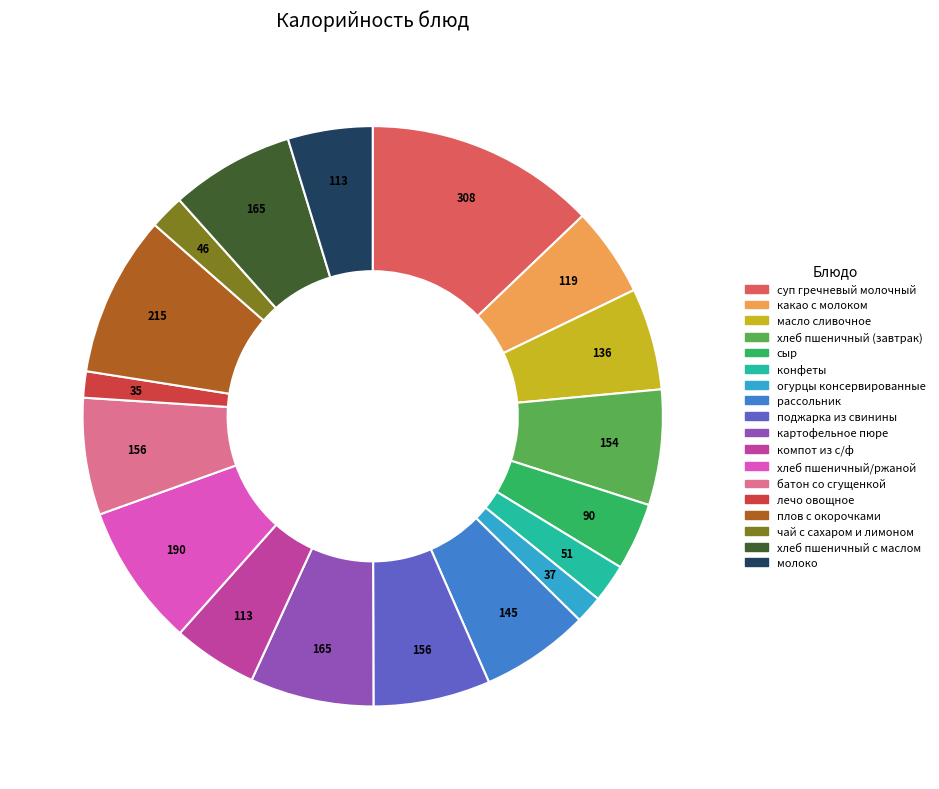

Is the sum of компот из с/ф and конфеты greater than half?

No